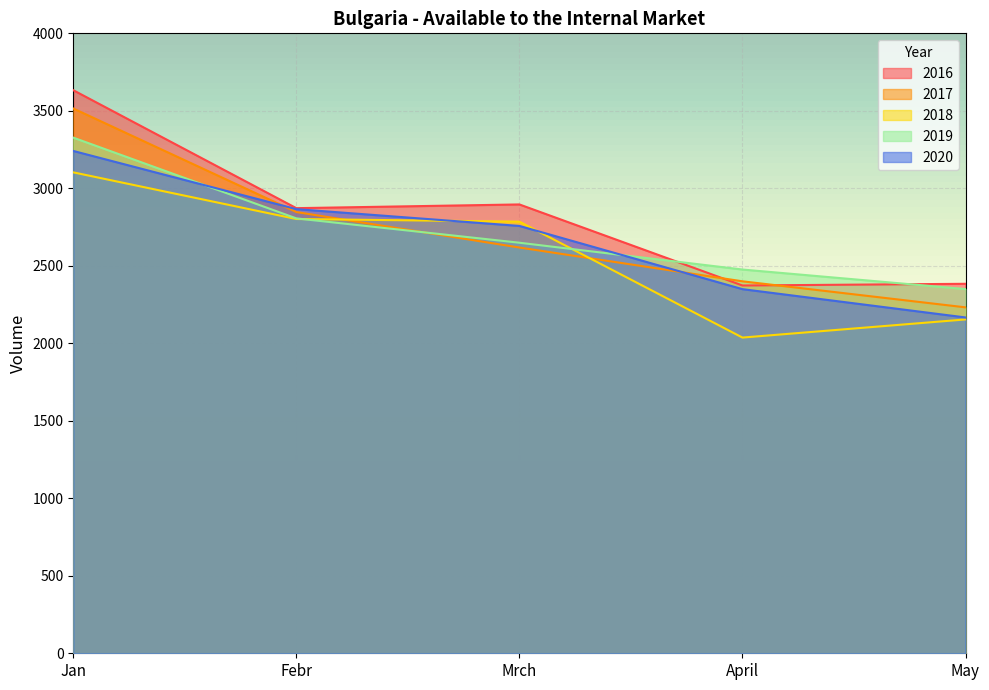

Is it true that 2017 equals 2618.0 at Mrch?

True